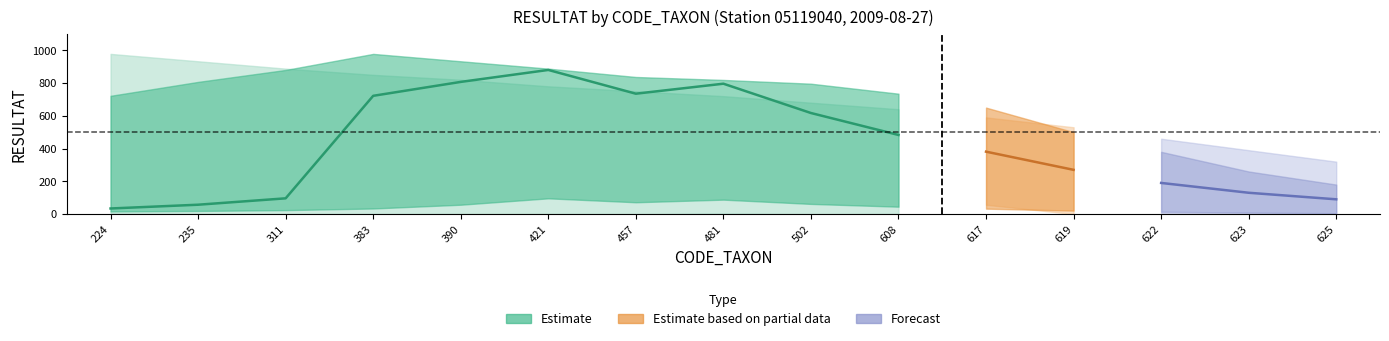

True or false: upper_95 has more than 1 points higher than both neighbors.

False